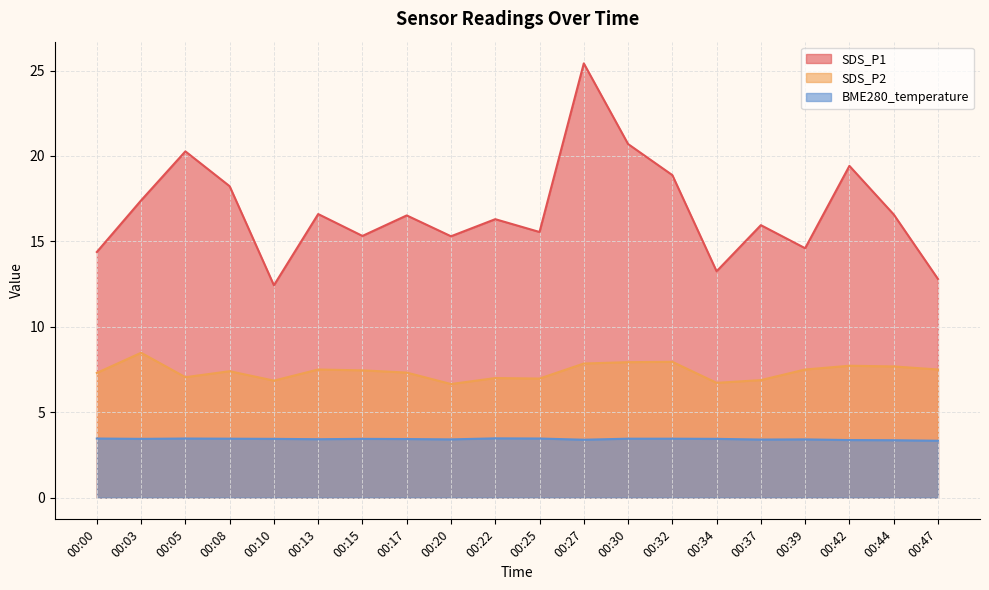

At how many categories does at least one series exceed 23?

1